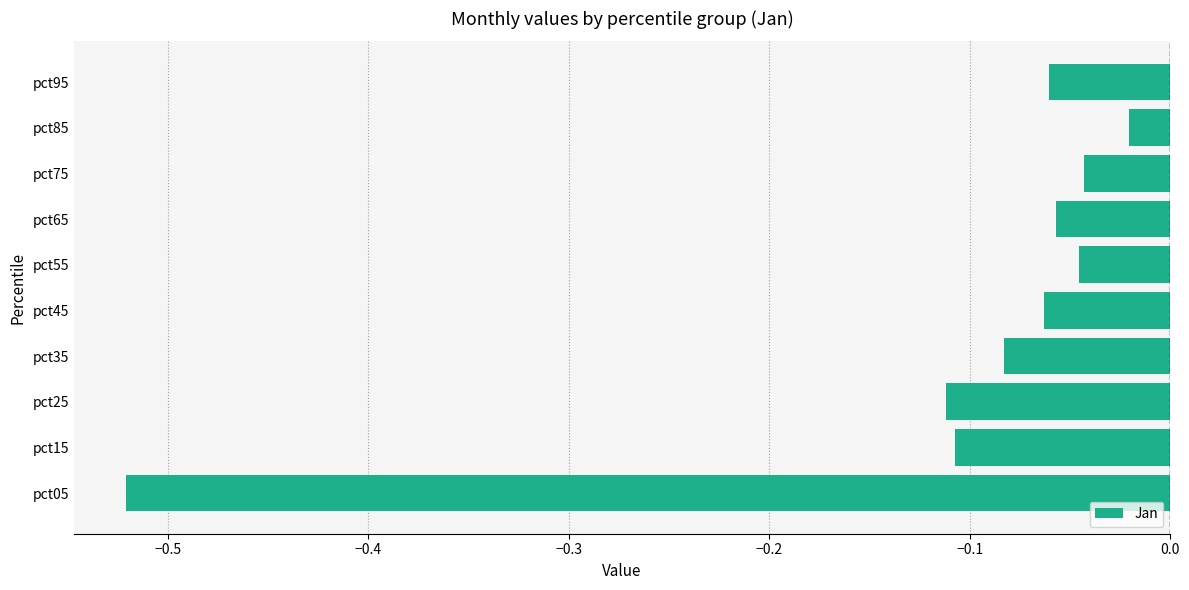

Where is the data nearest to the value 0?

pct85